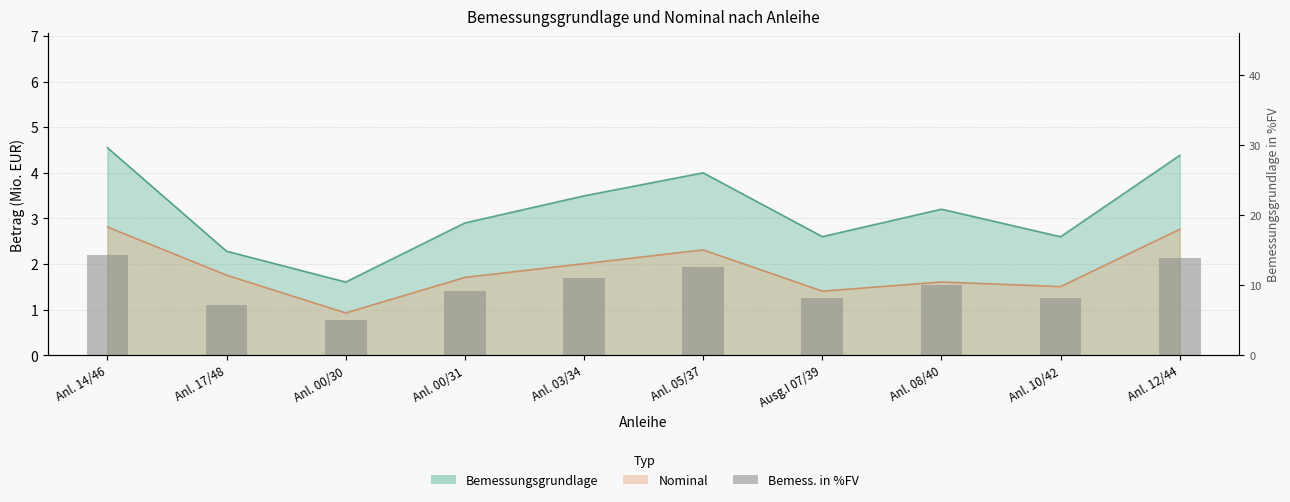

Between Anl. 00/30 and Anl. 05/37, which is larger?

Anl. 05/37